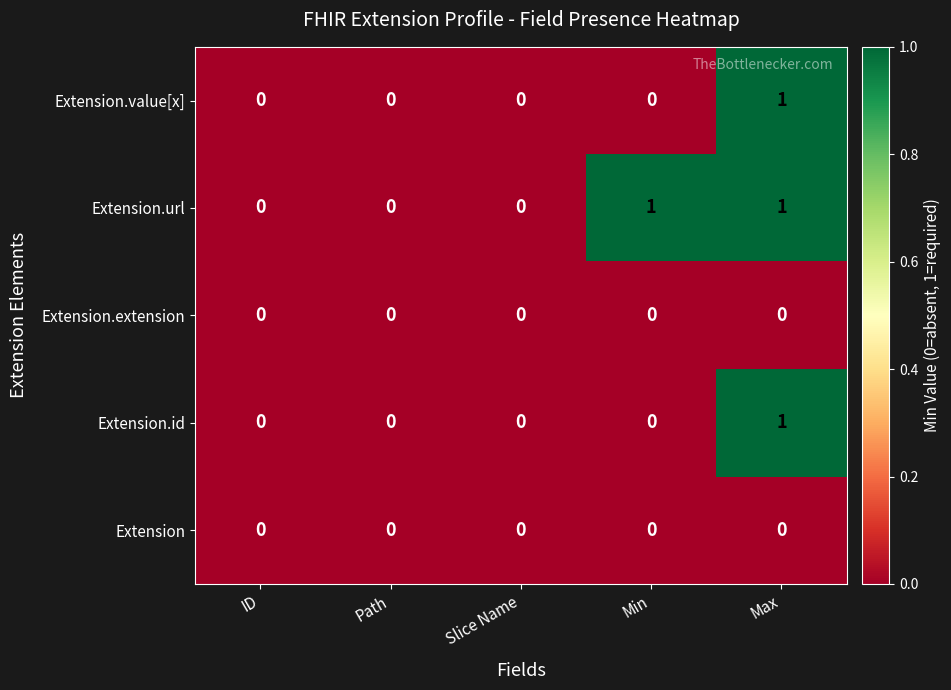

What is the total value across all series at Min?

1